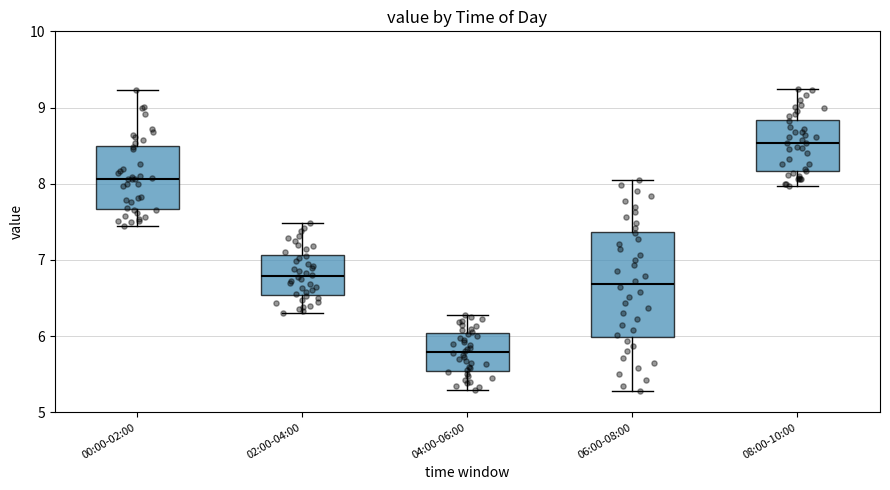

Reading left to right, transcribe this box plot: for each box, give where its median line is, the range the box spans, and where its two whiskers end, as read against the y-axis. The values are not printed on the chart, so give them approximately, as read against the axis.

00:00-02:00: median 8.1, box 7.7 to 8.5, whiskers 7.4 to 9.2
02:00-04:00: median 6.8, box 6.5 to 7.1, whiskers 6.3 to 7.5
04:00-06:00: median 5.8, box 5.5 to 6.0, whiskers 5.3 to 6.3
06:00-08:00: median 6.7, box 6.0 to 7.4, whiskers 5.3 to 8.1
08:00-10:00: median 8.5, box 8.2 to 8.8, whiskers 8.0 to 9.2